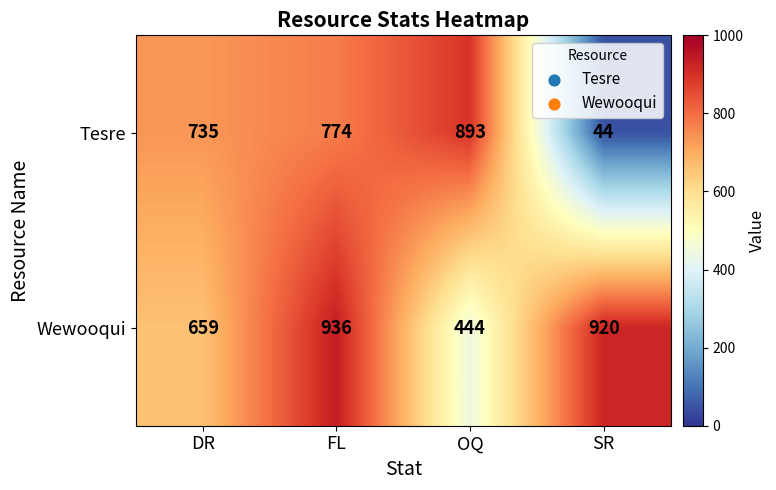

The Tesre series shows 1220 at DR. True or false?

False